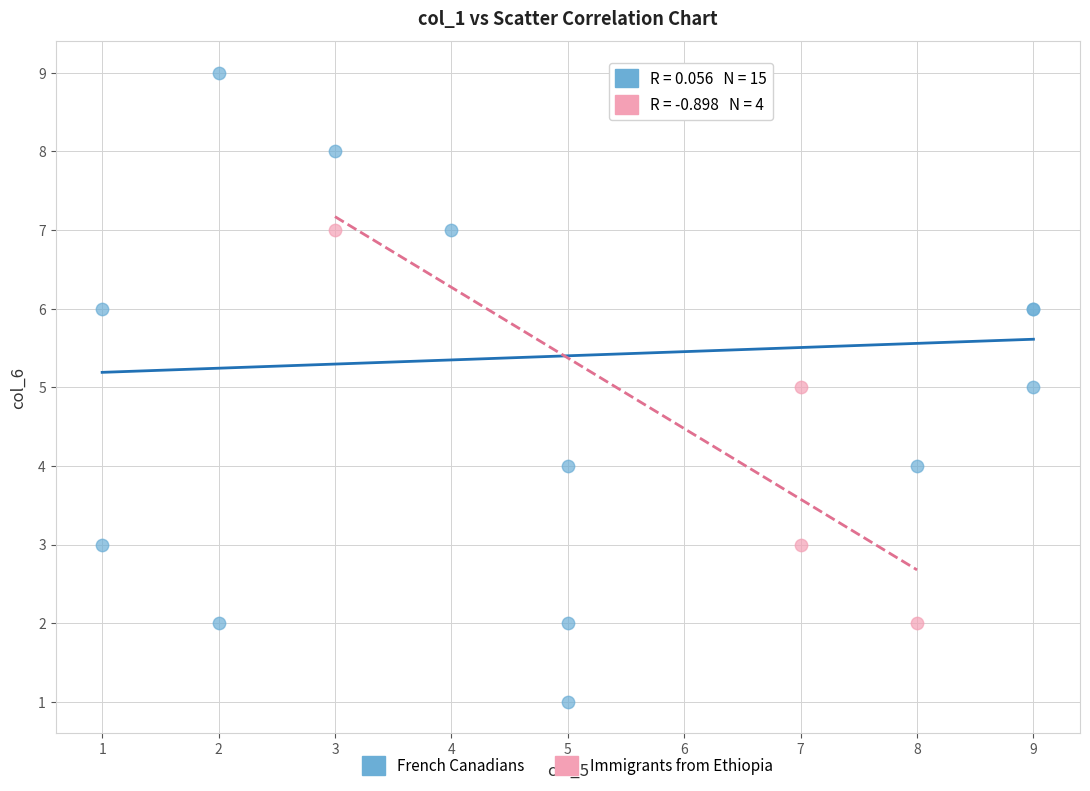

Which series has the widest spread of Y values?

French Canadians